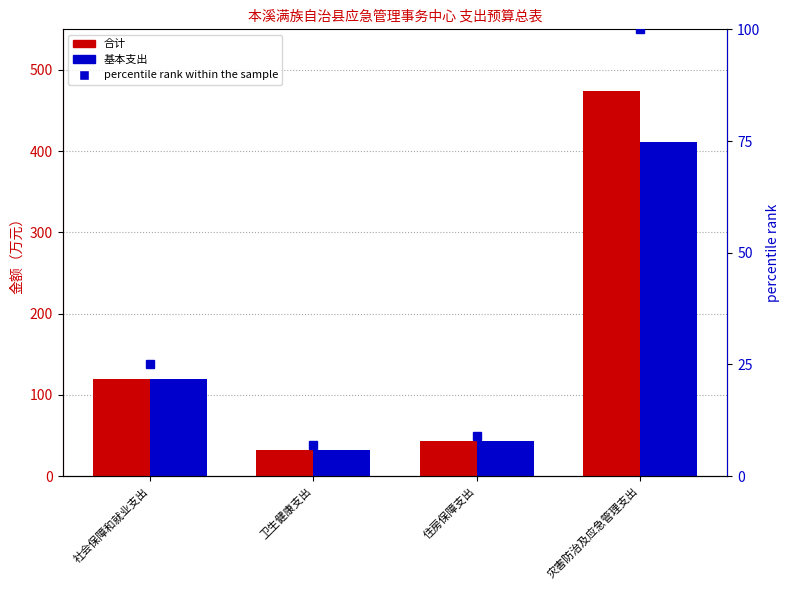

Read the 合计 value at 住房保障支出.

43.0